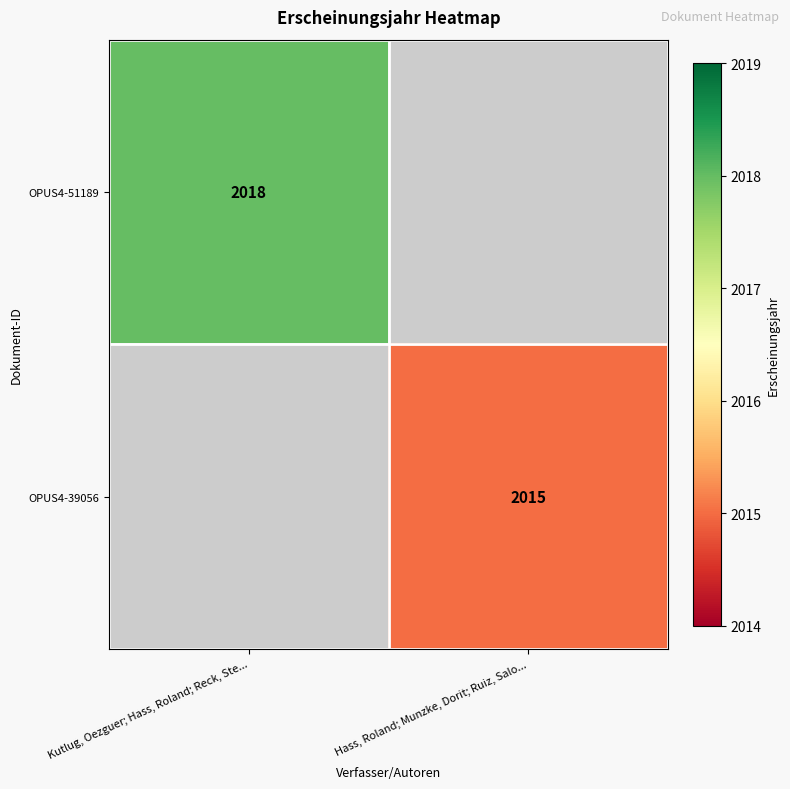

The OPUS4-39056 series shows 2015 at Hass, Roland; Munzke, Dorit; Ruiz, Salo.... True or false?

True